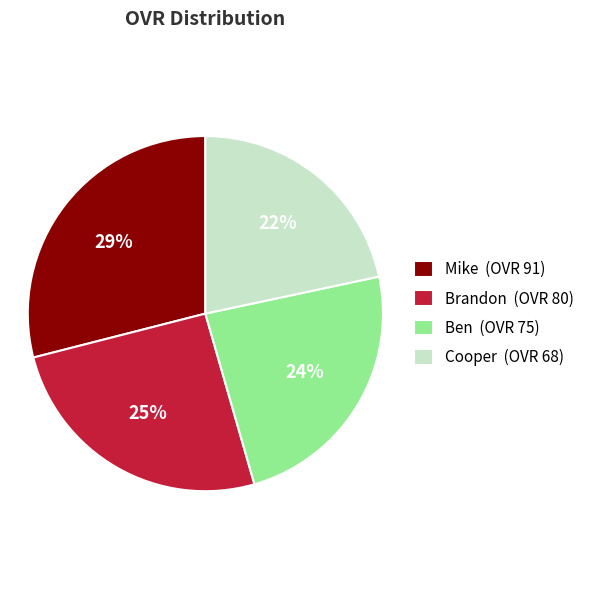

Which slice is the largest?

Mike